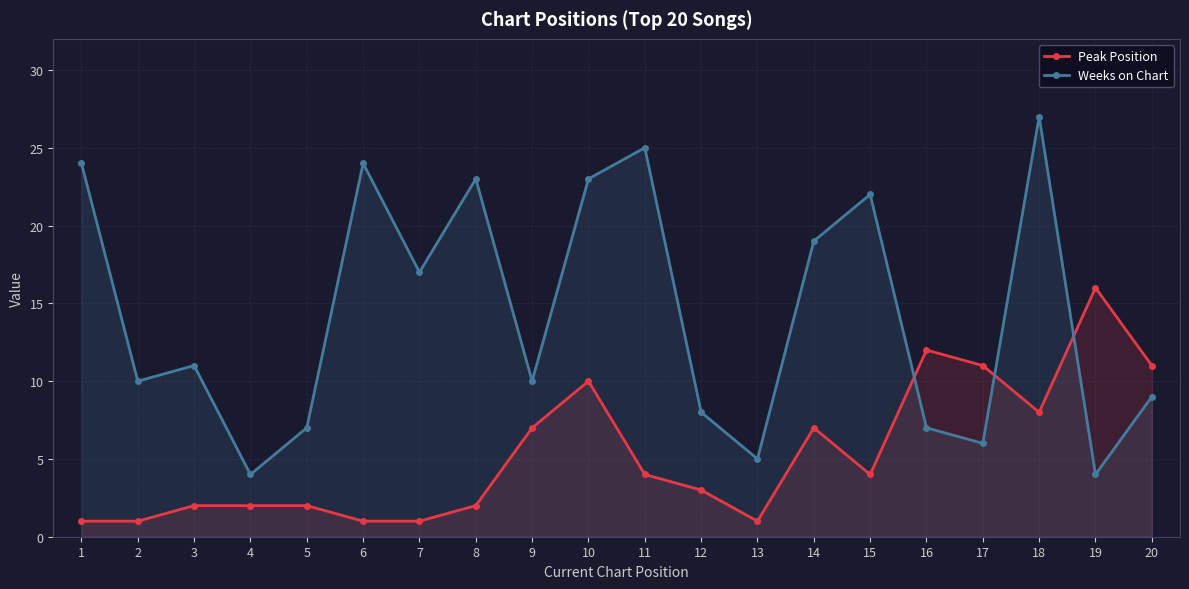

What is the value of the Peak Position point at the 4th from the left?

2